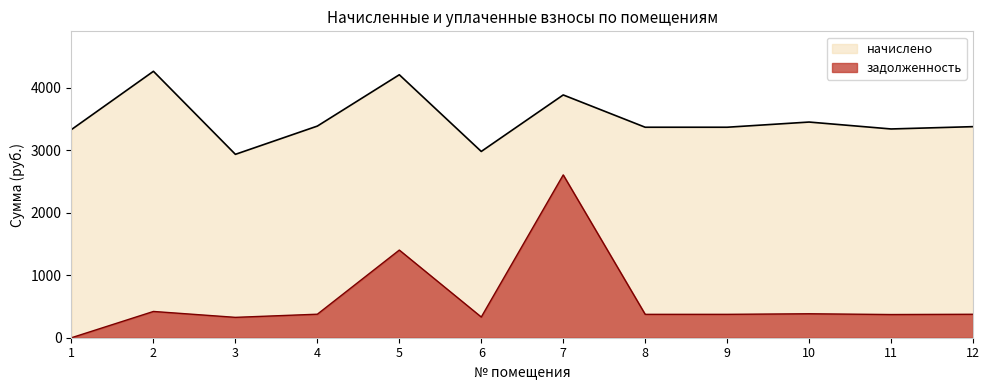

Which series has the largest total across all categories?

начислено